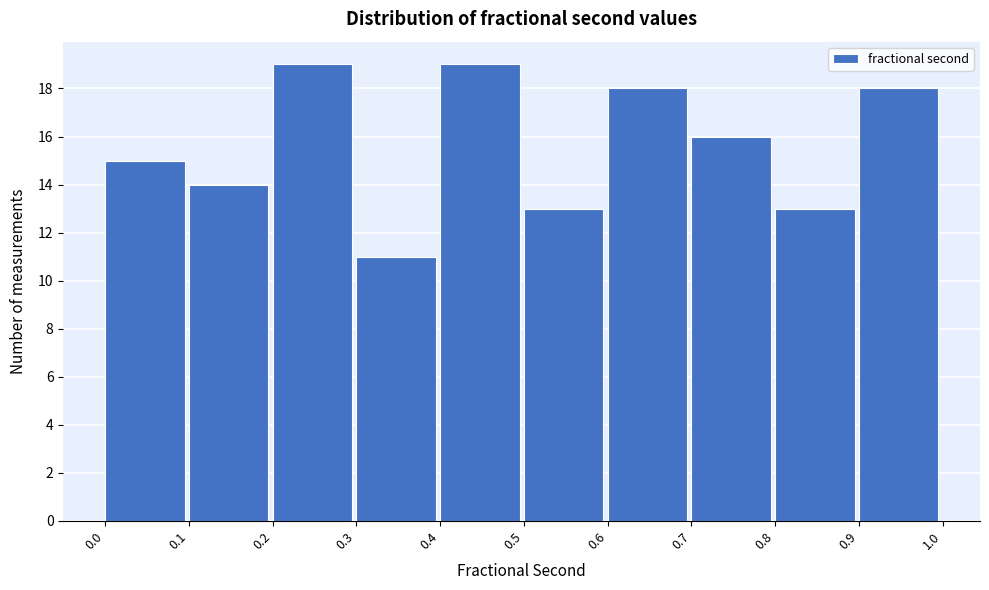

Reading left to right, transcribe this chart: for each bar, give the range it covers on the x-axis and its height. The values are not printed on the chart, so give them approximately, as read against the axis.

0.0 to 0.1: 15
0.1 to 0.2: 14
0.2 to 0.3: 19
0.3 to 0.4: 11
0.4 to 0.5: 19
0.5 to 0.6: 13
0.6 to 0.7: 18
0.7 to 0.8: 16
0.8 to 0.9: 13
0.9 to 1.0: 18